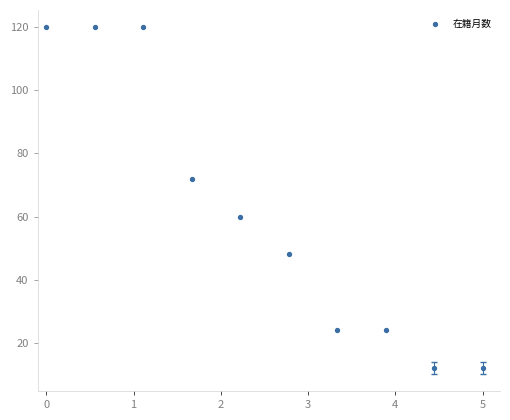

What is the average Y value?

61